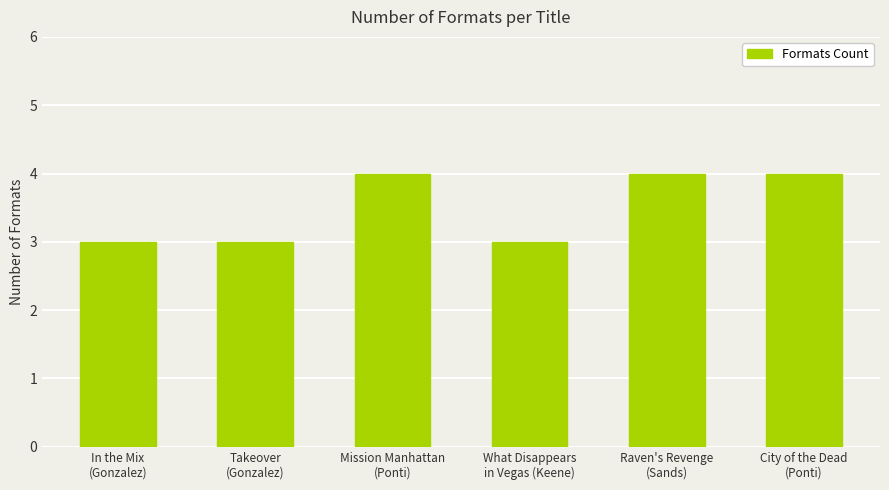

How many values are below 4?

3